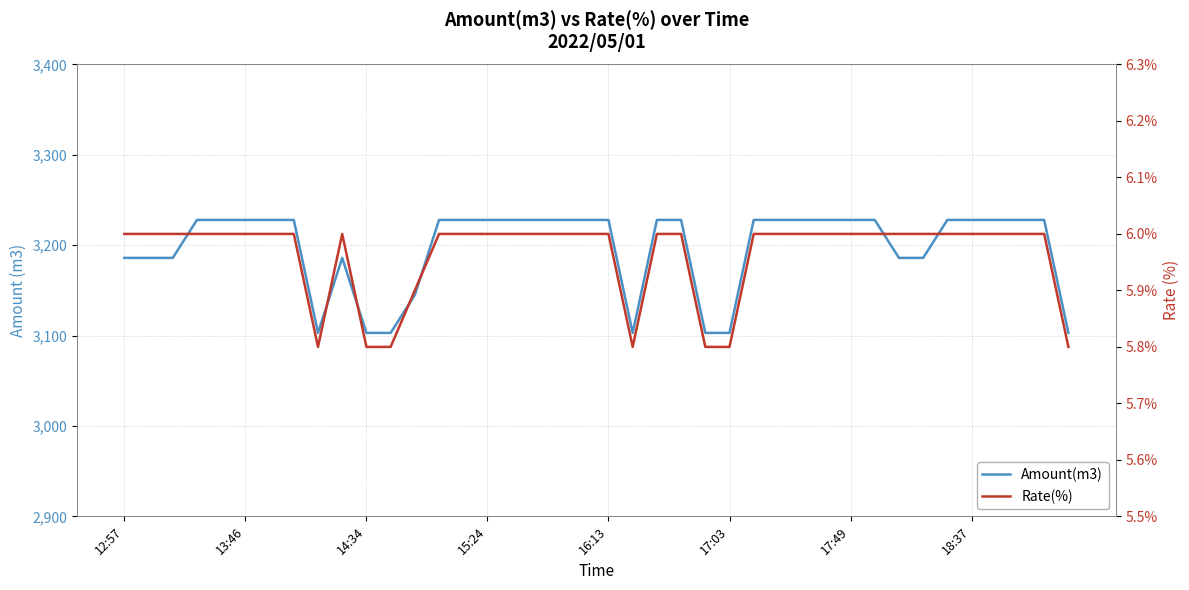

At how many categories does at least one series exceed 158?

40